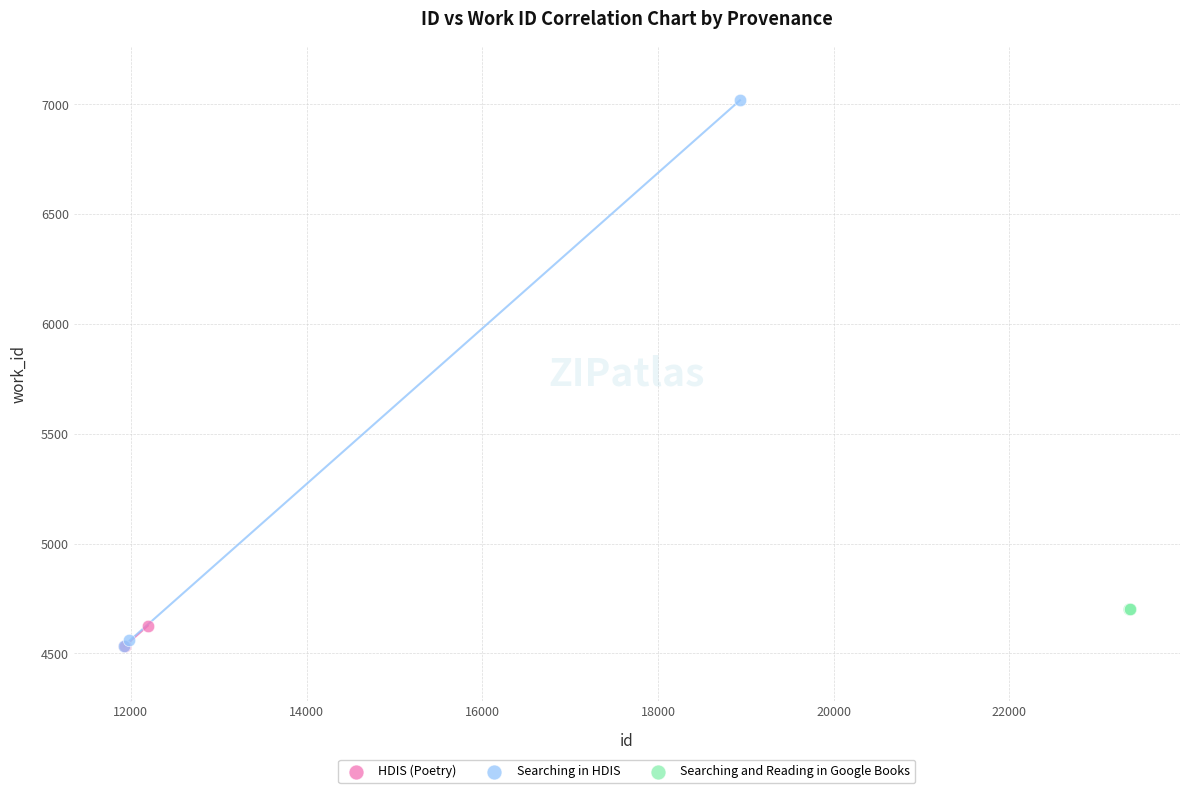

Which series contains the highest Y value?

Searching in HDIS